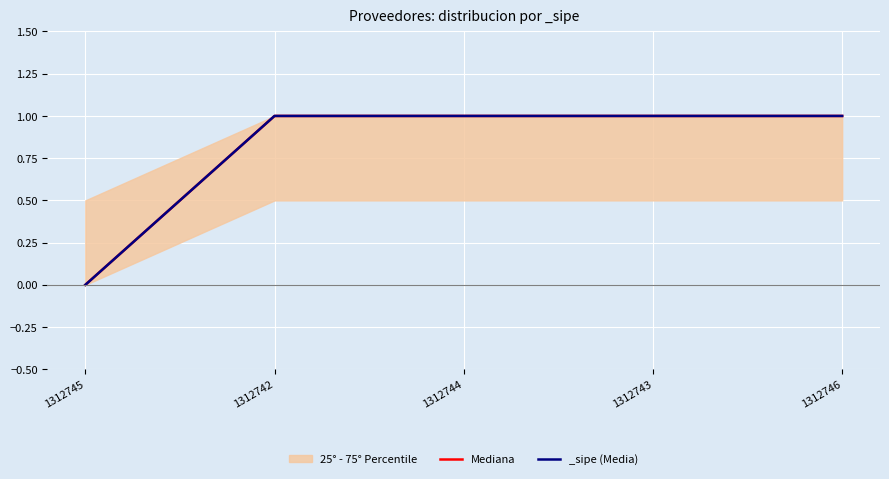

How many values are between 1 and 2?

4